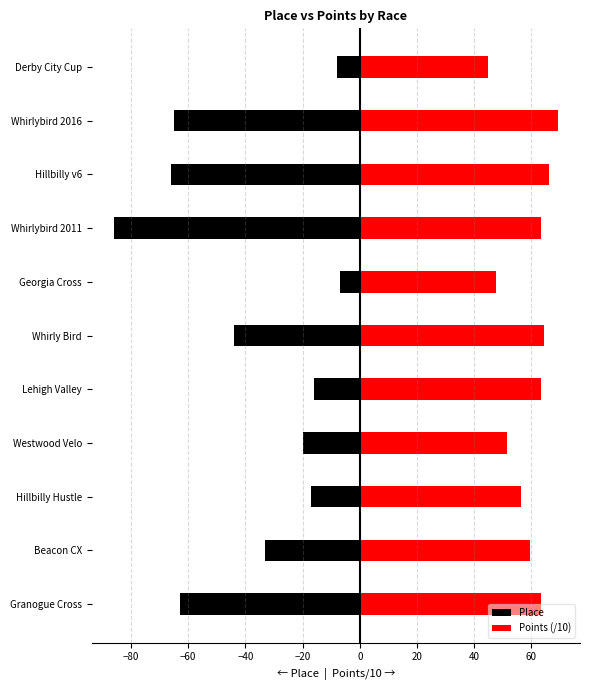

Which has a higher value, Derby City Cup or Whirly Bird?

Derby City Cup